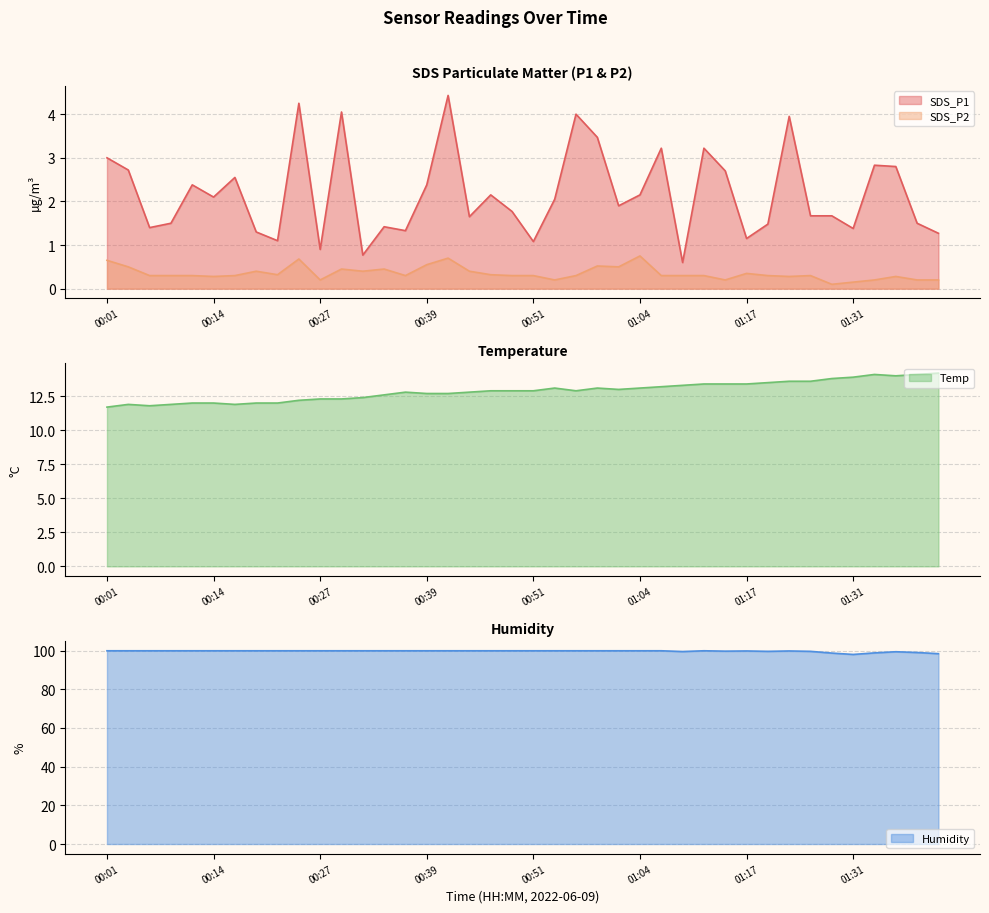

List the labels in order of SDS_P1 value, largest first.

00:41, 00:24, 00:29, 00:57, 01:23, 01:00, 01:07, 01:12, 00:01, 01:34, 01:37, 00:04, 01:15, 00:17, 00:12, 00:39, 00:46, 01:04, 00:14, 00:54, 01:02, 00:49, 01:26, 01:28, 00:44, 00:09, 01:40, 01:20, 00:34, 00:07, 01:31, 00:36, 00:19, 01:42, 01:17, 00:22, 00:51, 00:27, 00:31, 01:09